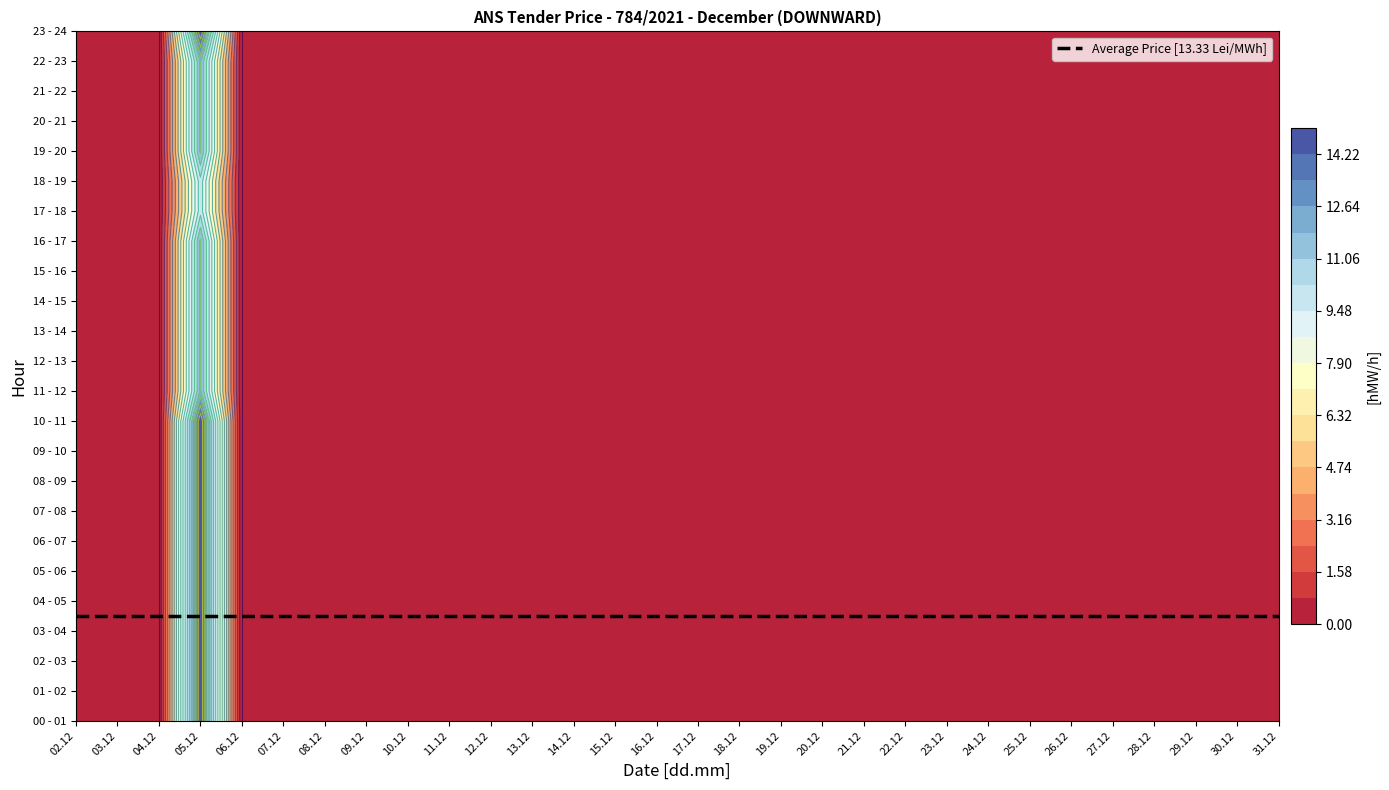

What is the difference between the maximum and minimum values in the 09 - 10 series?

15